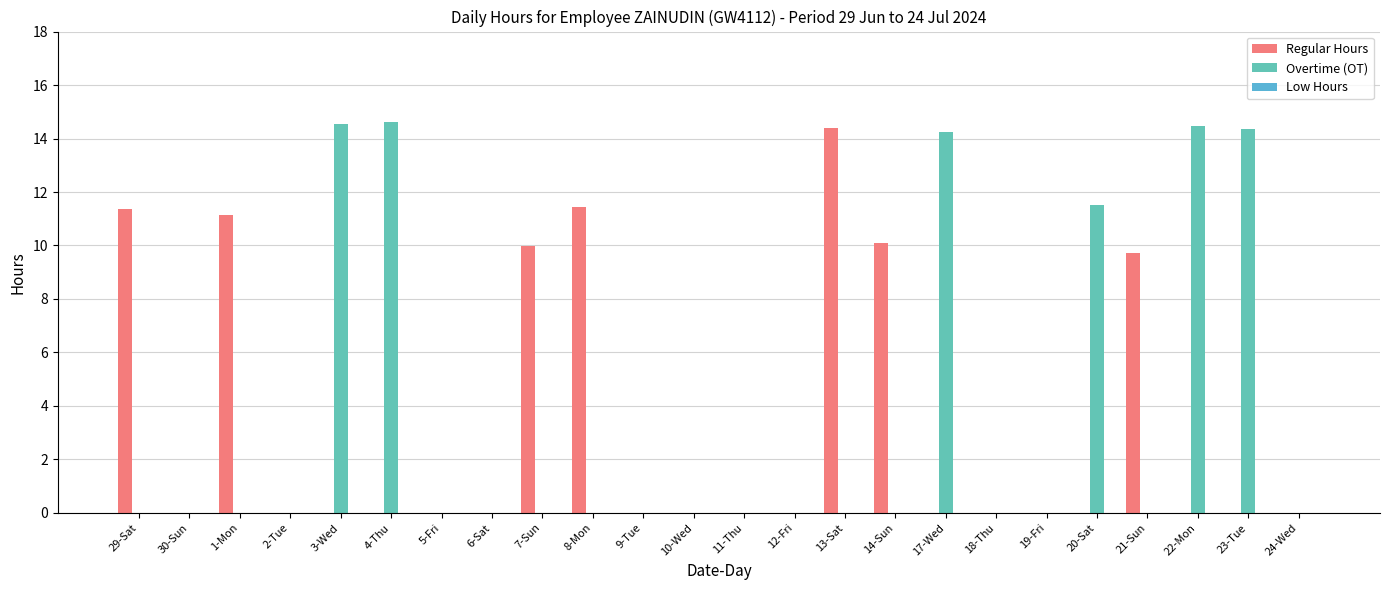

Rank the series at 21-Sun from lowest to highest value.

Overtime (OT), Low Hours, Regular Hours